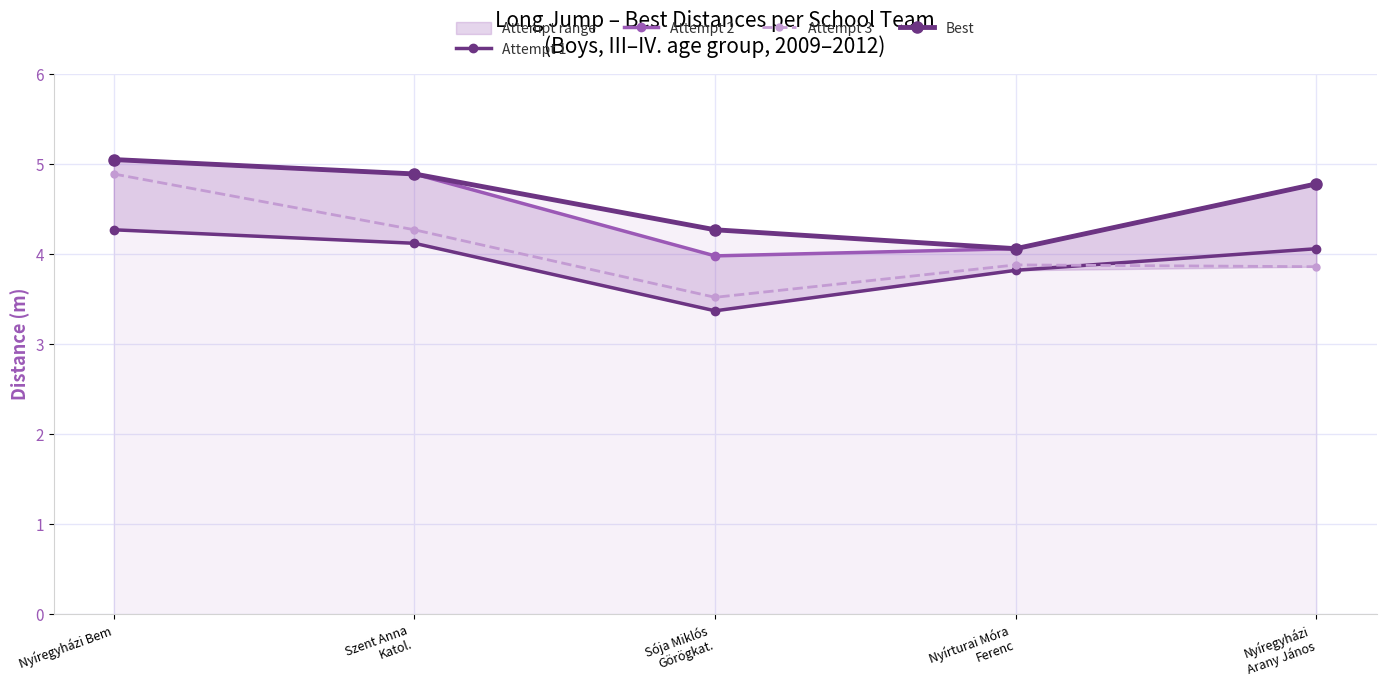

What is the label of the 4th point from the left?

Nyírturai Móra
Ferenc